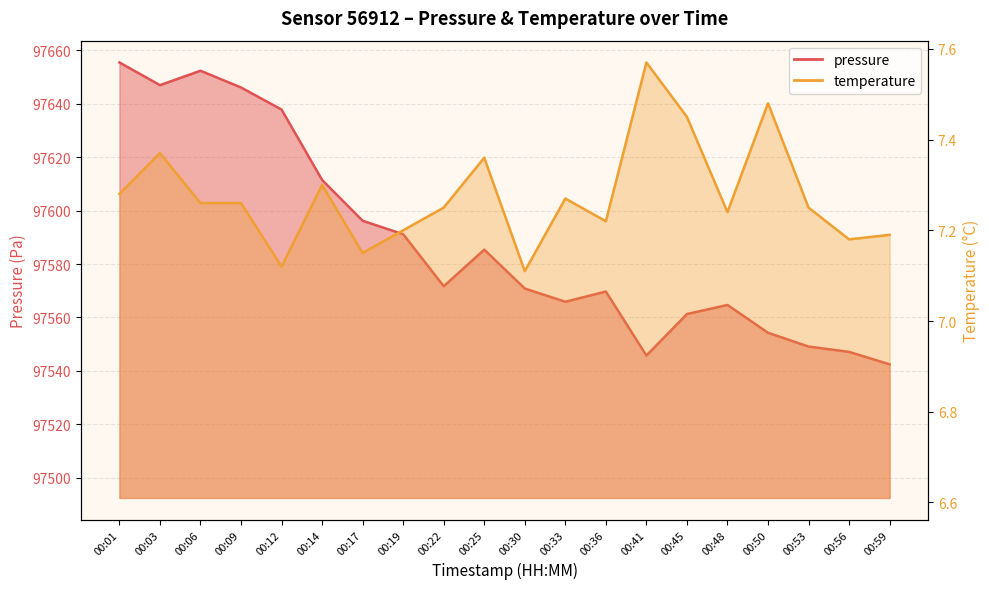

At which category is the sum across all series the highest?

00:01